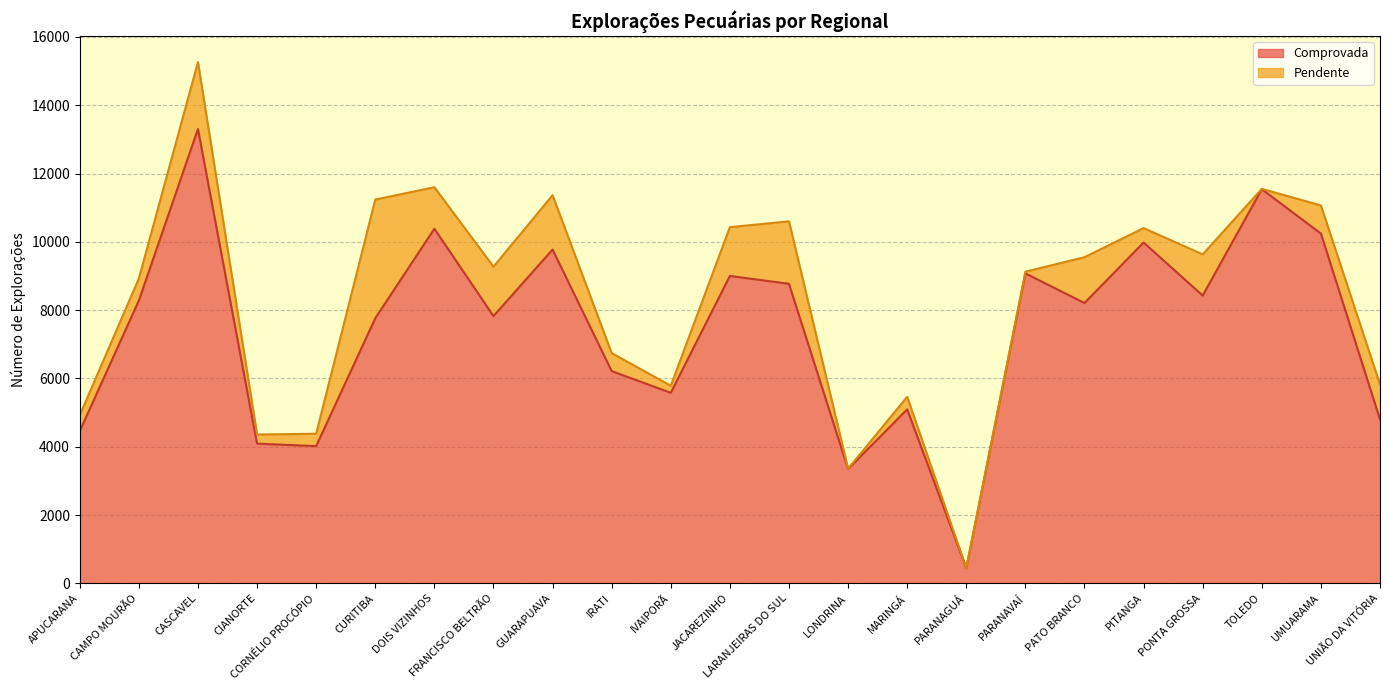

Rank the categories by value from lowest to highest.

PARANAGUÁ, LONDRINA, CORNÉLIO PROCÓPIO, CIANORTE, APUCARANA, UNIÃO DA VITÓRIA, MARINGÁ, IVAIPORÃ, IRATI, CURITIBA, FRANCISCO BELTRÃO, PATO BRANCO, CAMPO MOURÃO, PONTA GROSSA, LARANJEIRAS DO SUL, JACAREZINHO, PARANAVAÍ, GUARAPUAVA, PITANGA, UMUARAMA, DOIS VIZINHOS, TOLEDO, CASCAVEL